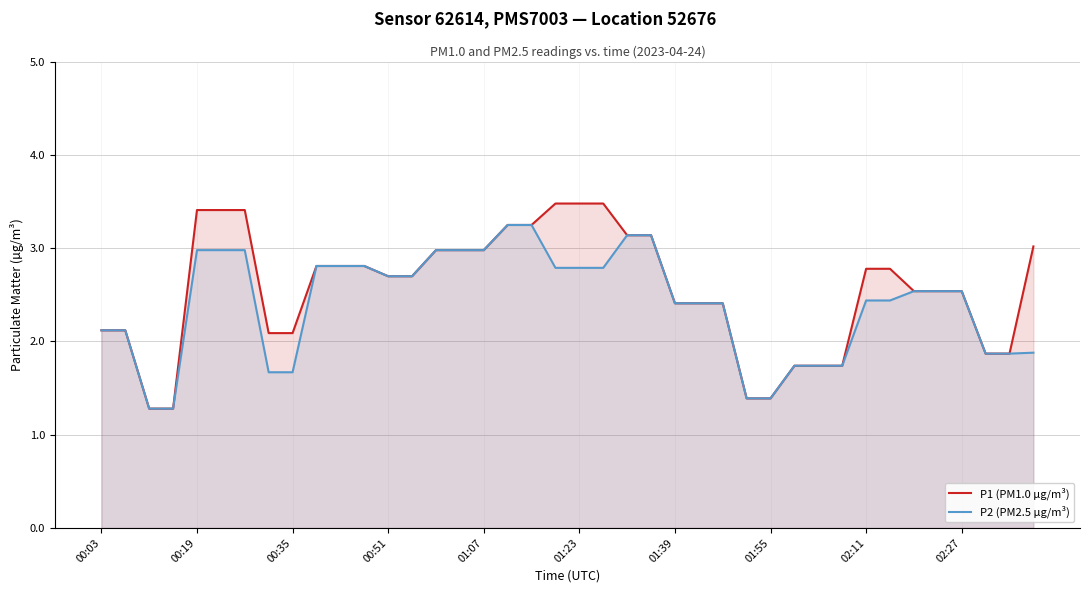

At how many categories does at least one series exceed 2?

31